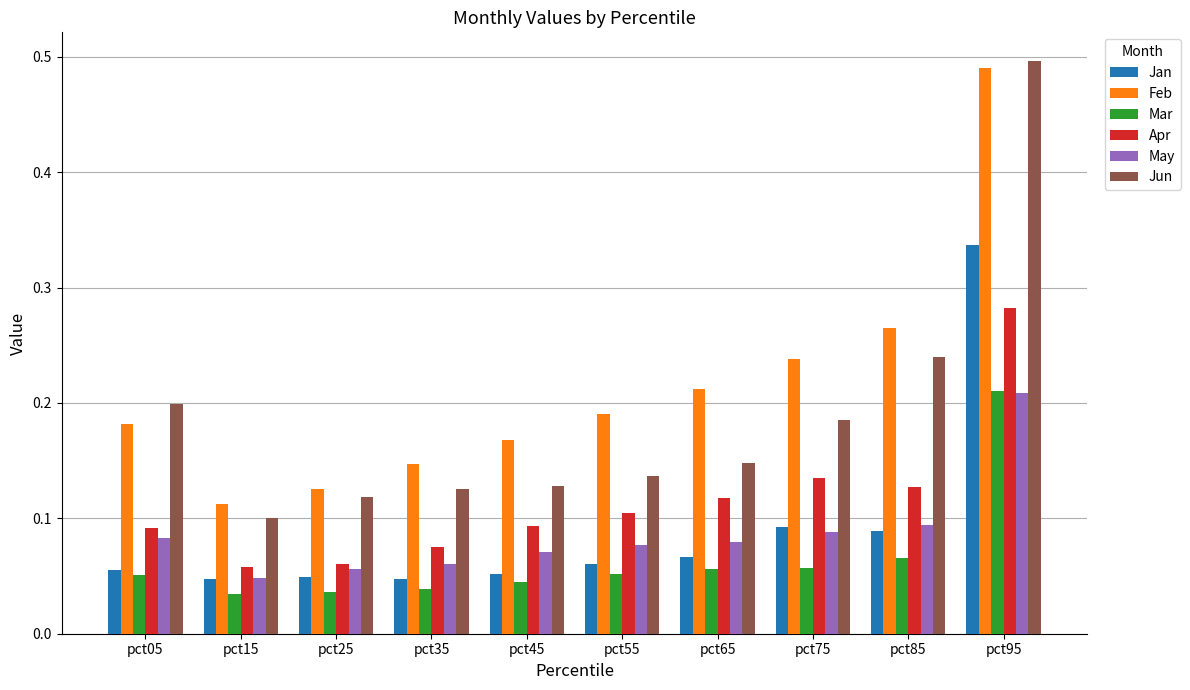

Is the value of May at pct55 greater than the value of Apr at pct75?

No